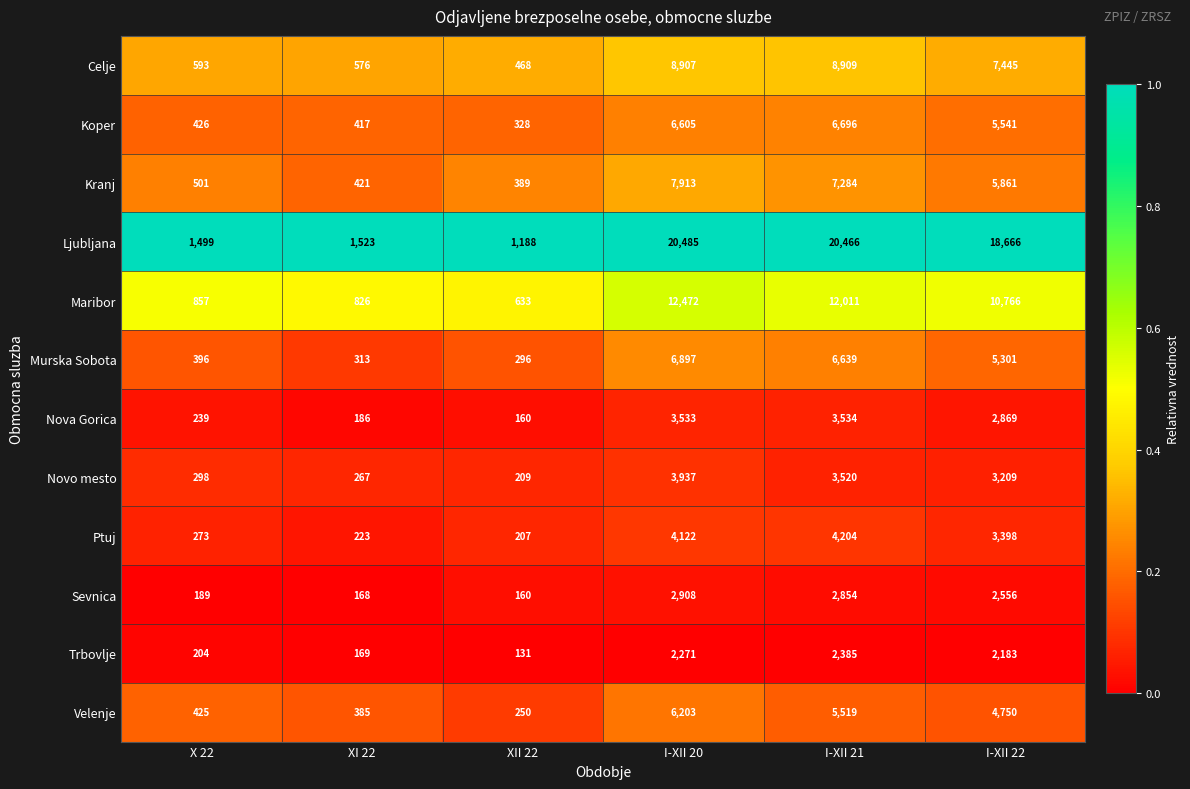

The value of Maribor at X 22 is 1347. True or false?

False